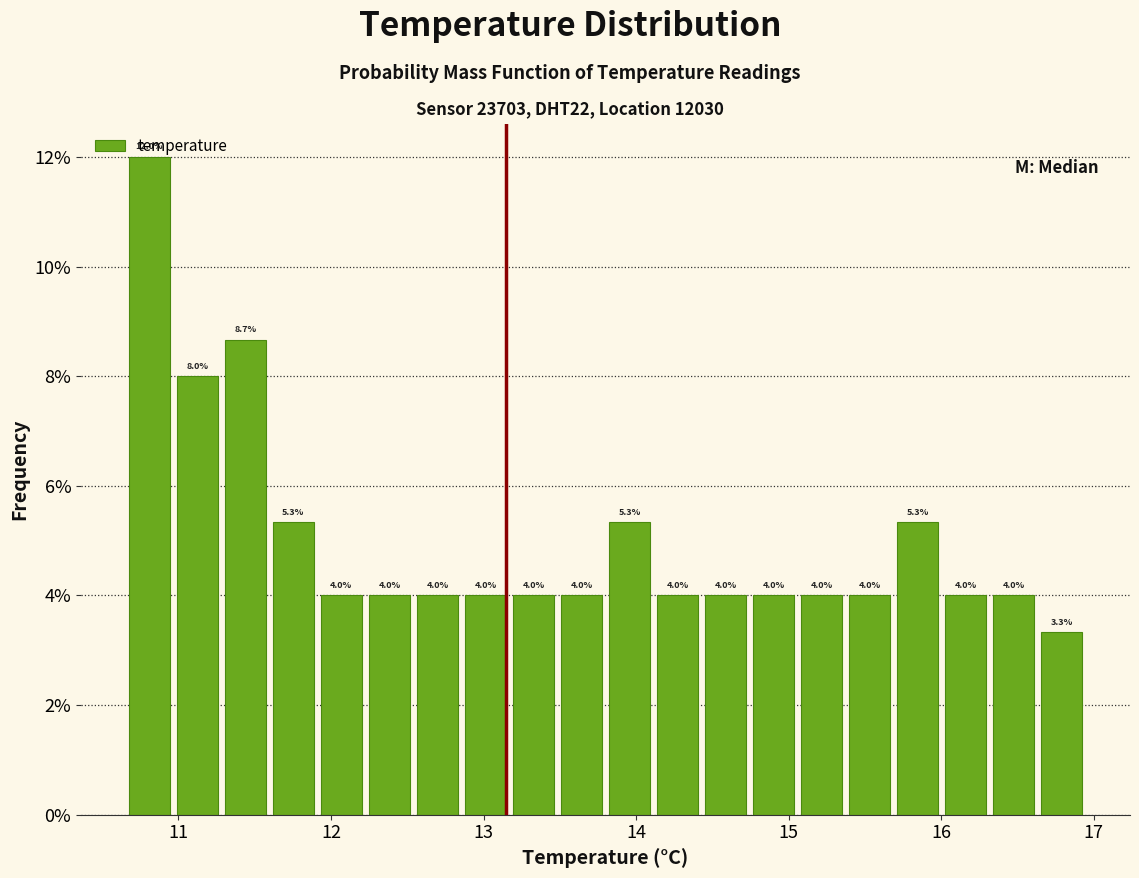

Around what value on the x-axis is the tallest bar? Give the approximate position of its centre, as read against the axis.

10.8